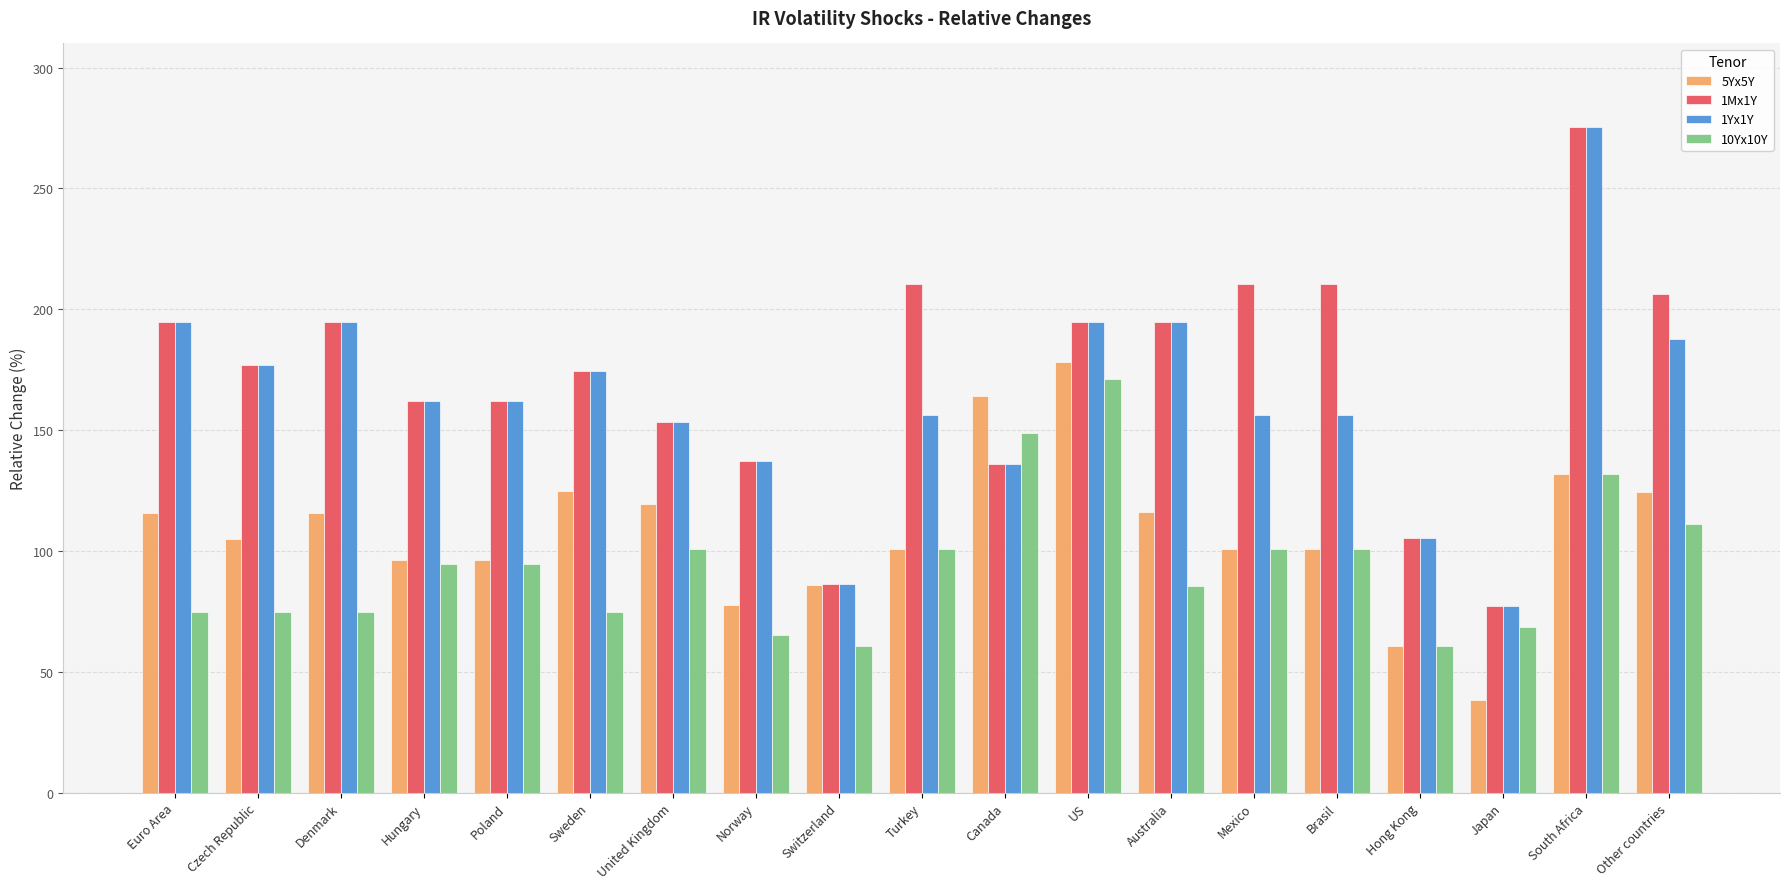

What is the spread (max minus min) of values at Other countries?

95.3